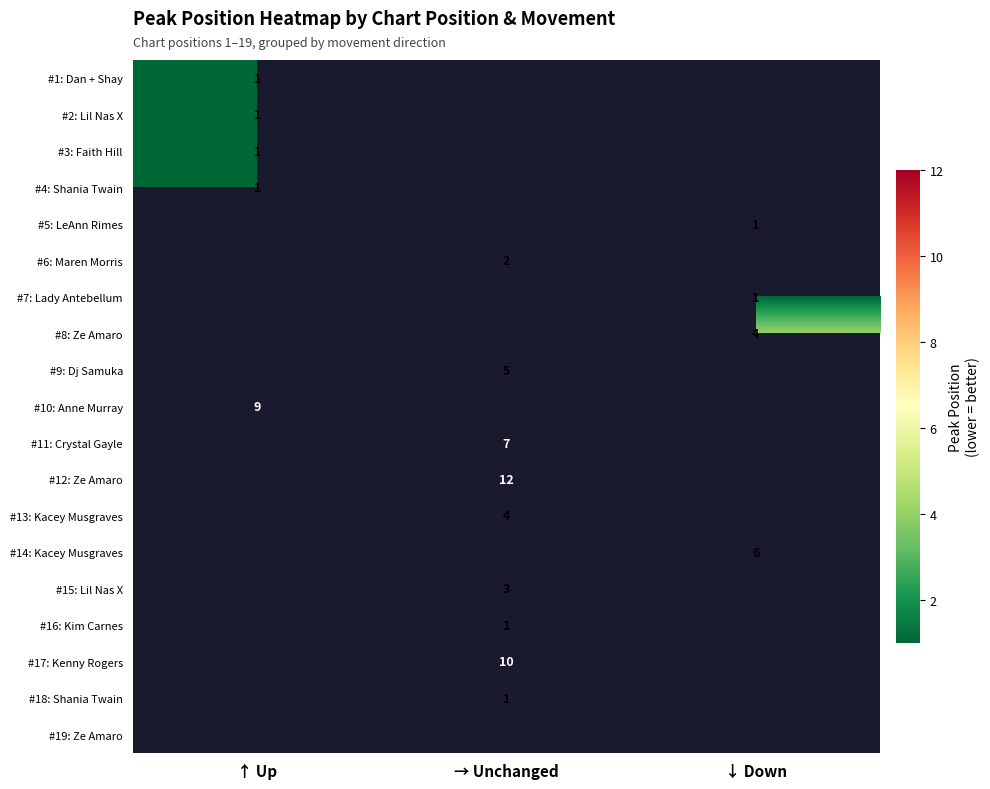

What is the spread (max minus min) of values at ↑ Up?

8.0